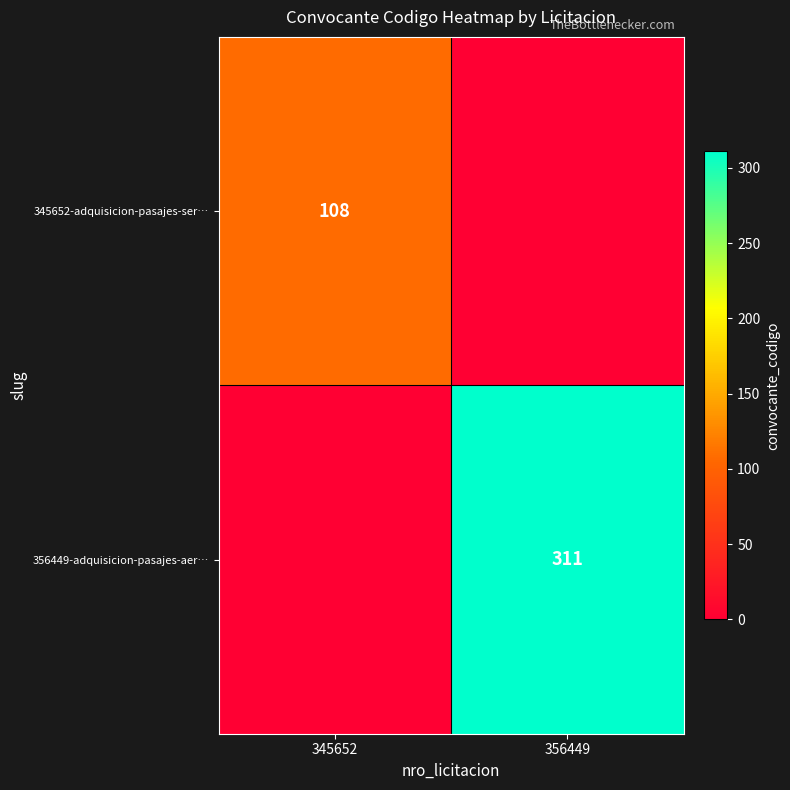

The 345652-adquisicion-pasajes-ser… series shows 108 at 345652. True or false?

True